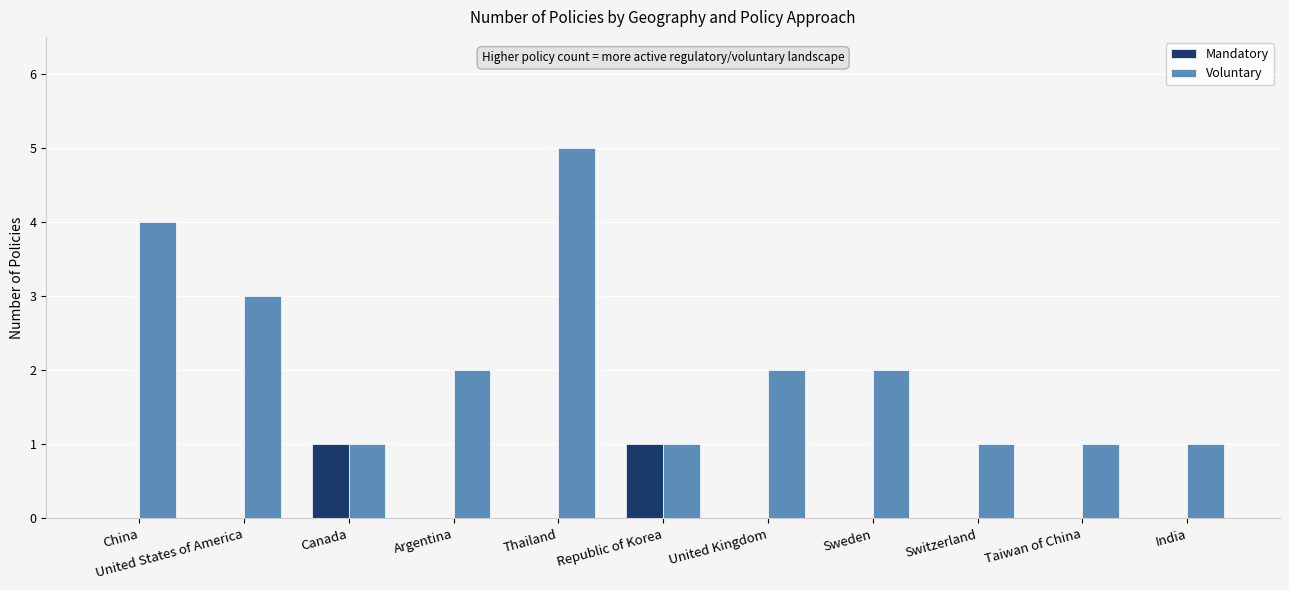

True or false: Mandatory has a value of 0 at Taiwan of China.

True